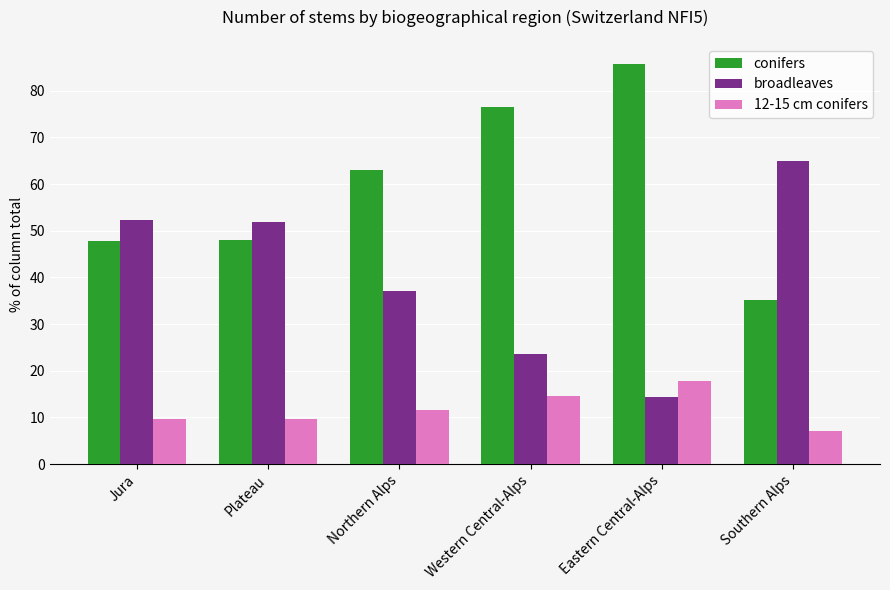

Which series has the largest total across all categories?

conifers